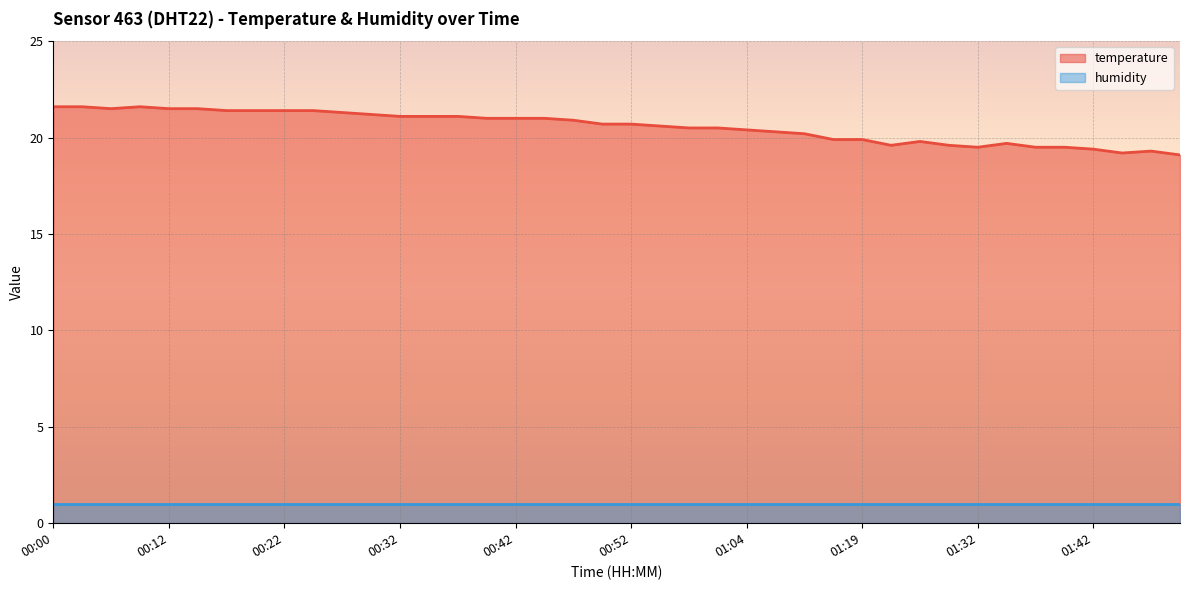

What is the average value?

20.6